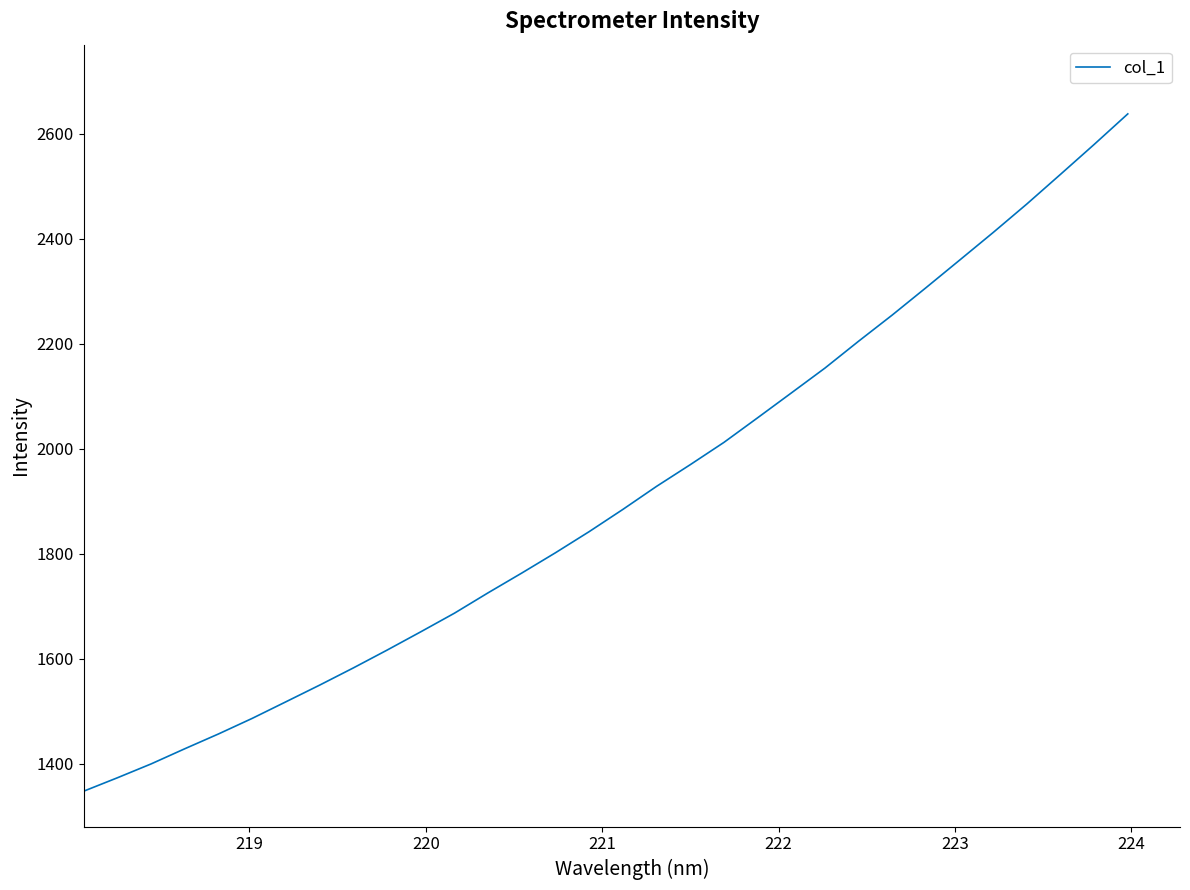

What is the difference between the maximum and minimum values?

1290.4